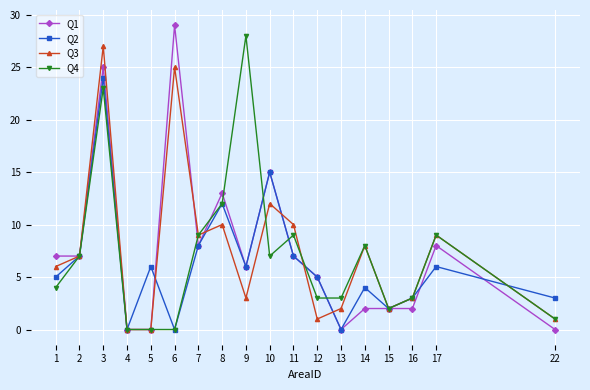

What is the difference between the Q1 values at 8 and 2?

6